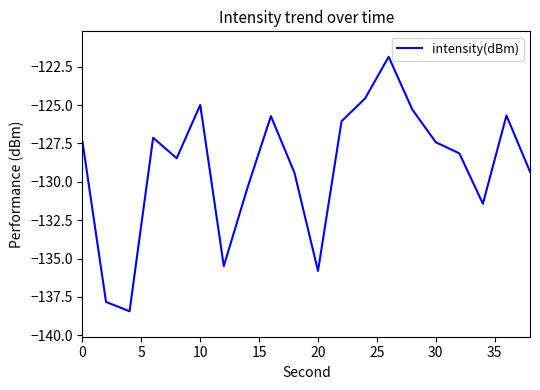

What is the difference between the maximum and minimum values?

16.6